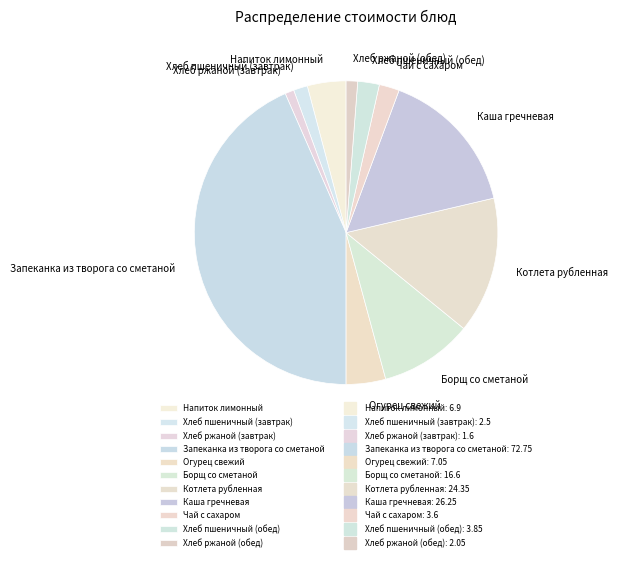

The Запеканка из творога со сметаной slice represents 43% of the pie. True or false?

True